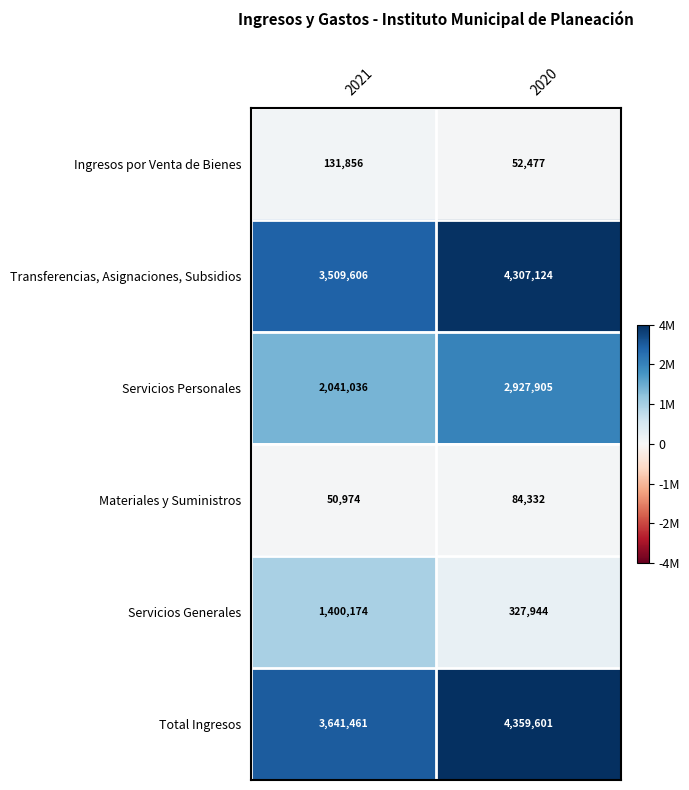

Rank the series by their maximum value, from highest to lowest.

Total Ingresos, Transferencias, Asignaciones, Subsidios, Servicios Personales, Servicios Generales, Ingresos por Venta de Bienes, Materiales y Suministros